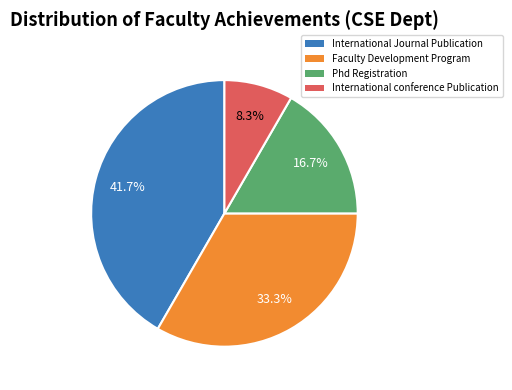

Does Phd Registration represent more than half of the total?

No